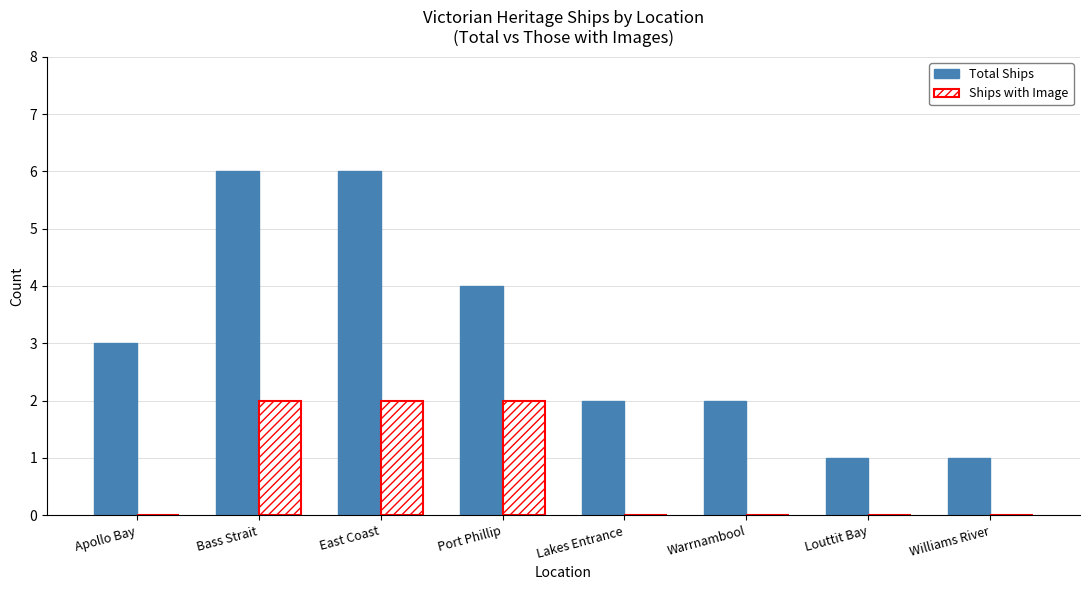

True or false: Ships with Image has a value of 0 at Warrnambool.

True